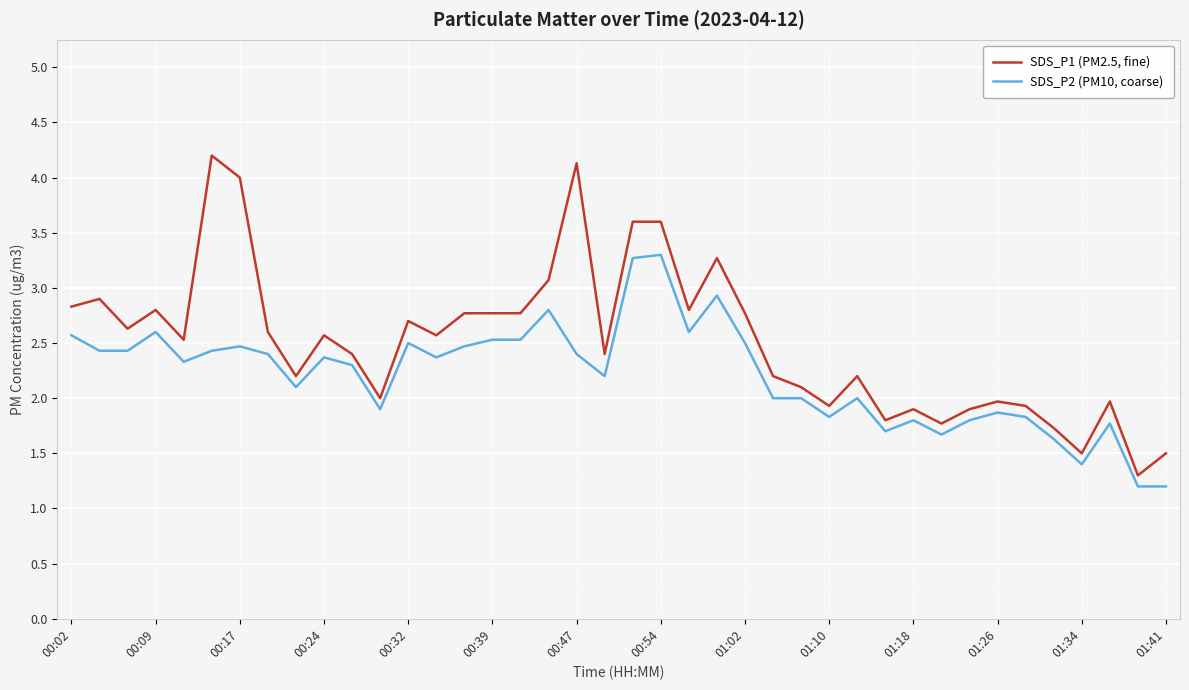

What is the difference between the maximum and minimum values in the SDS_P2 (PM10, coarse) series?

2.1